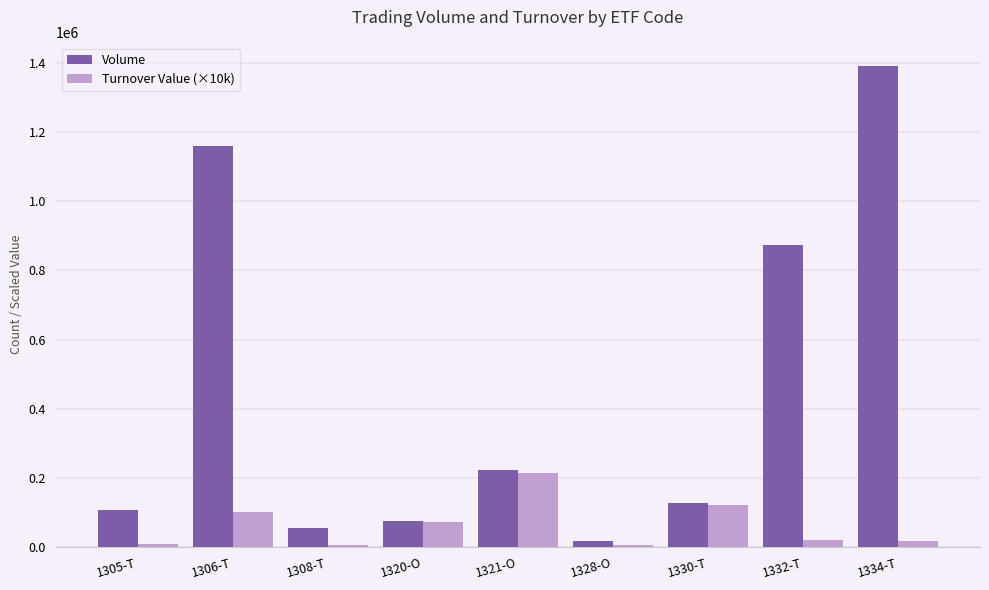

What is the value of the Turnover Value (×10k) bar at the 9th from the left?

17601.7